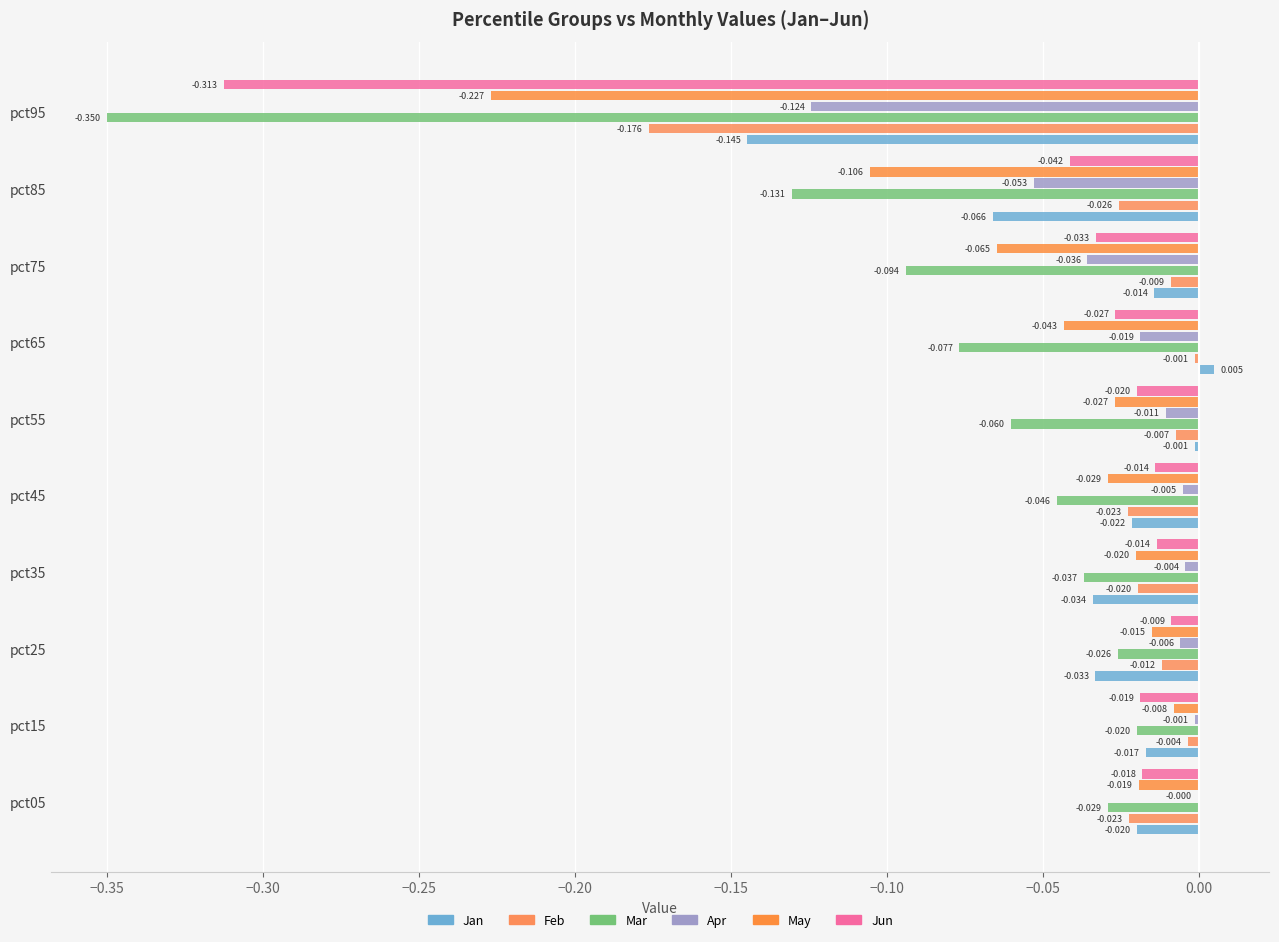

Count the number of data series in this chart.

6